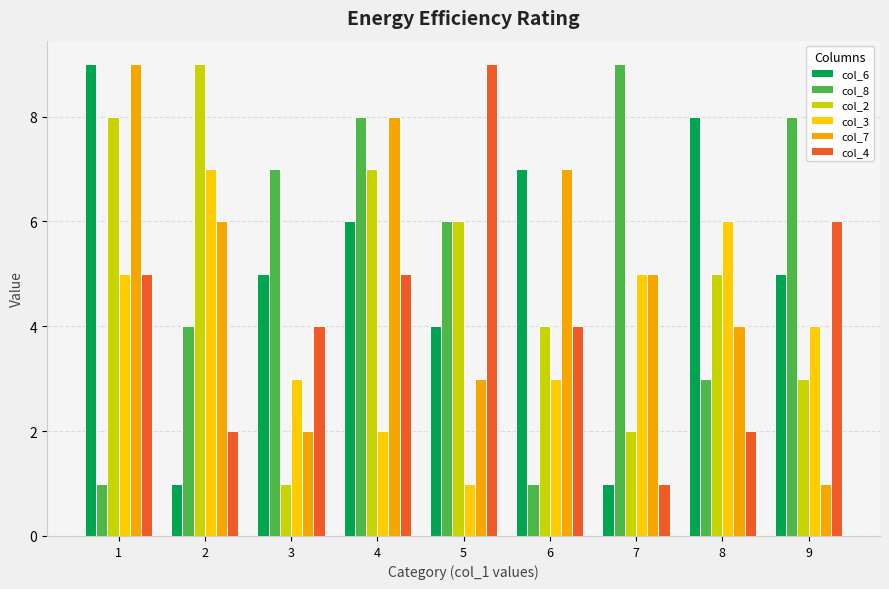

Is it true that col_2 equals 11 at 1?

False